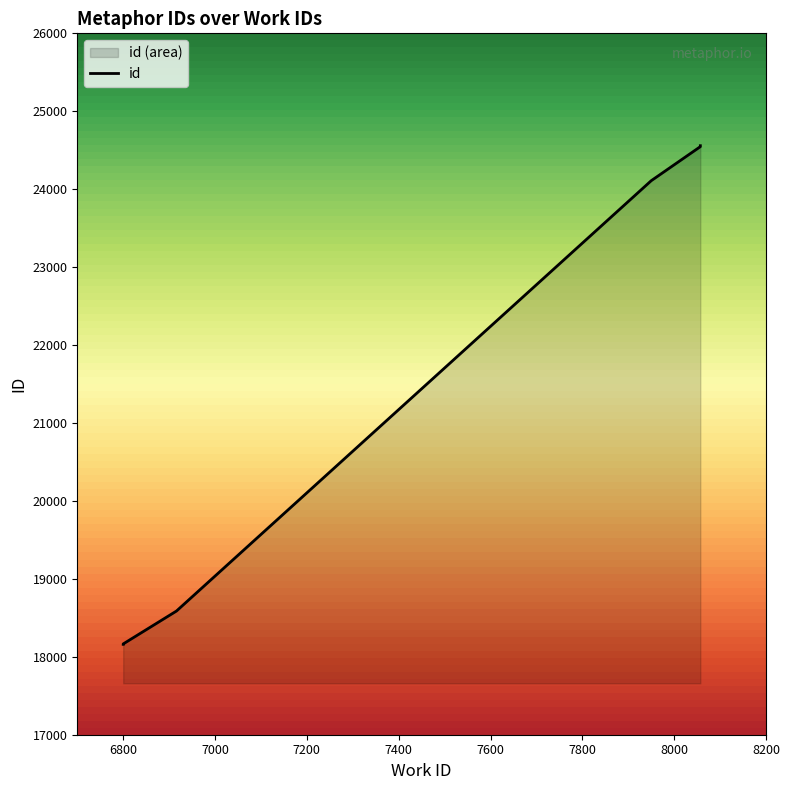

What is the difference between the maximum and minimum values?

6398